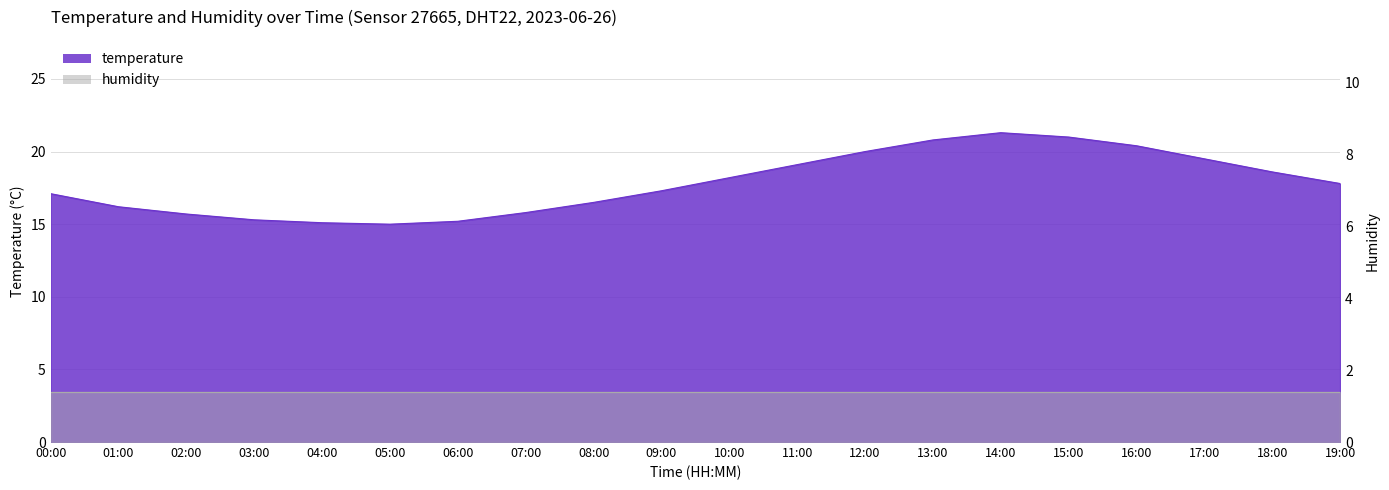

What is the minimum value shown in the chart?

15.0